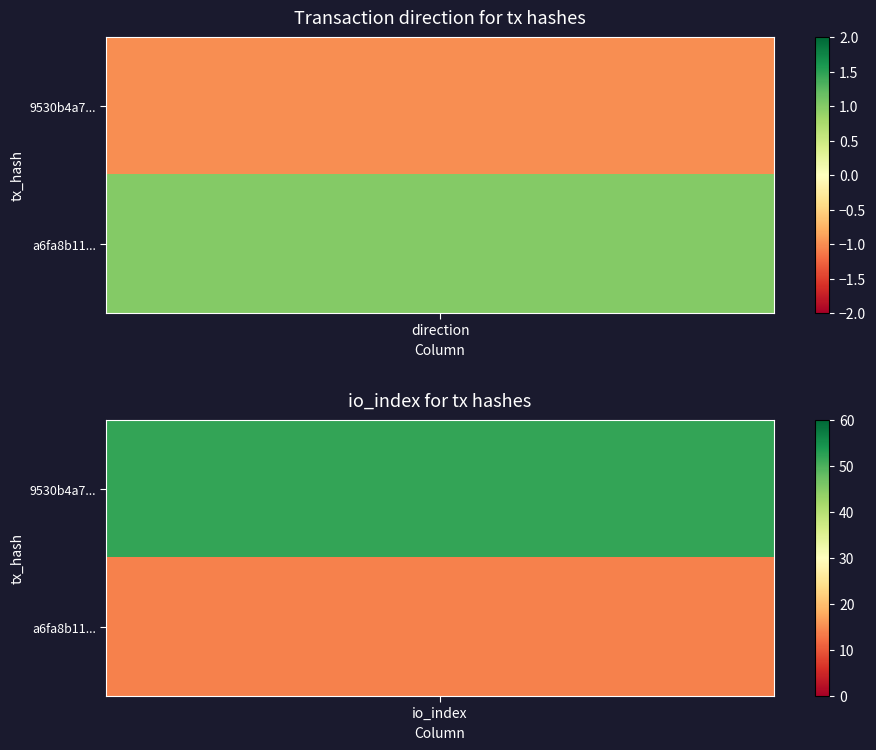

Rank the categories by a6fa8b11b0eeb13ded947c1620026322c19ea0b value from lowest to highest.

0, 1